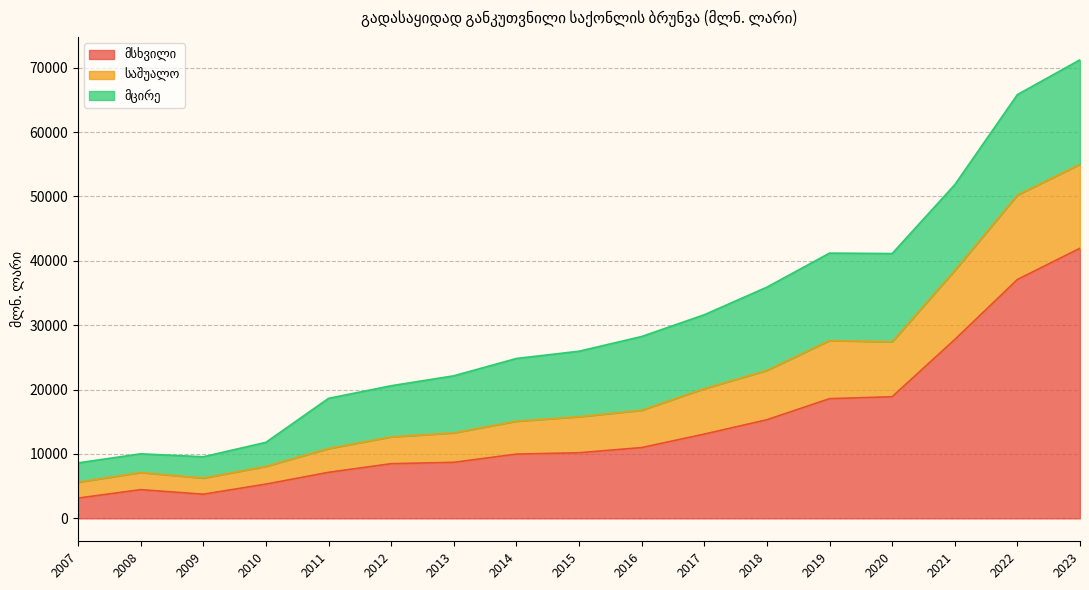

In საშუალო, how many points are higher than both neighbors (excluding endpoints)?

2